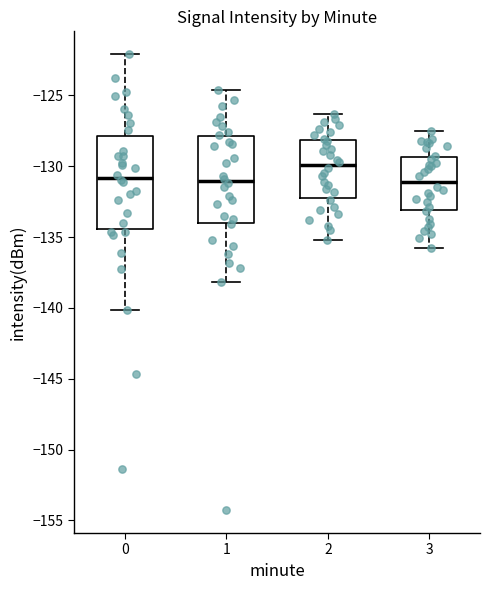

Comparing the boxes themselves (not the whiskers), which one is the tallest?

0